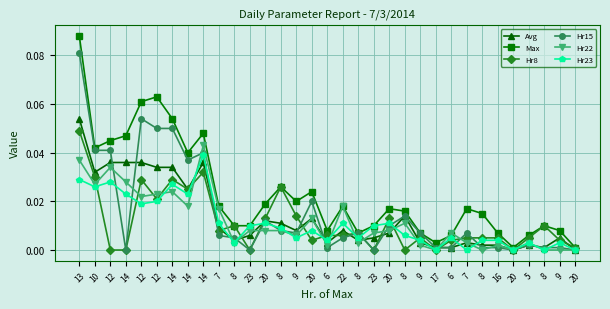

What are all the series names shown in the legend?

Avg, Max, Hr8, Hr15, Hr22, Hr23